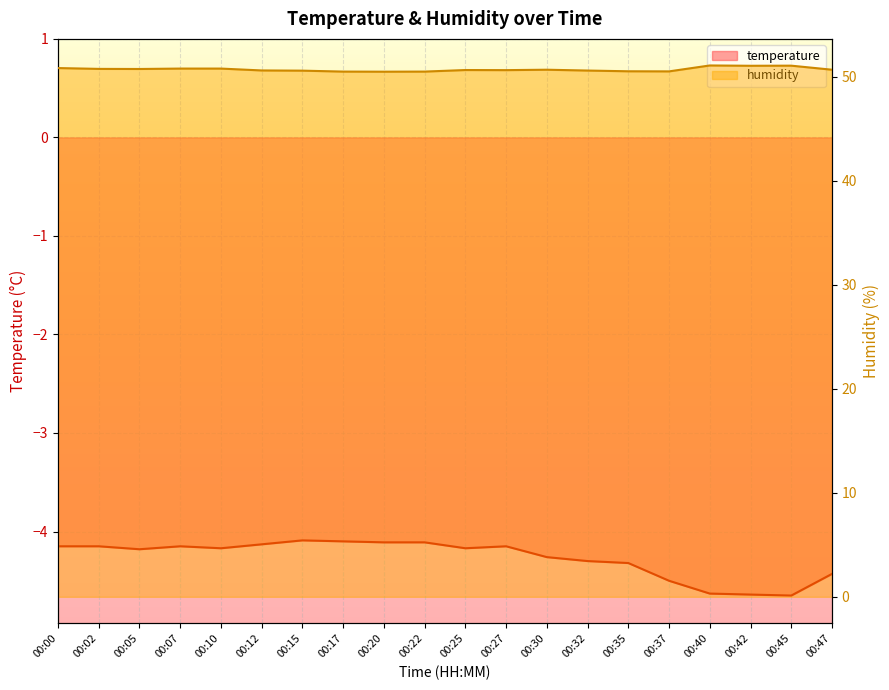

How many humidity values are between 50 and 51?

17